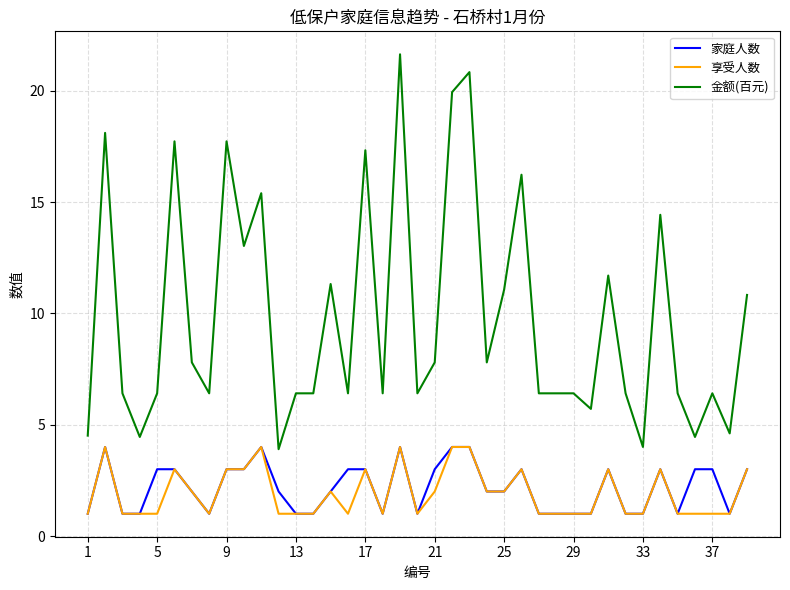

True or false: 金额(百元) and 享受人数 intersect in this chart.

False